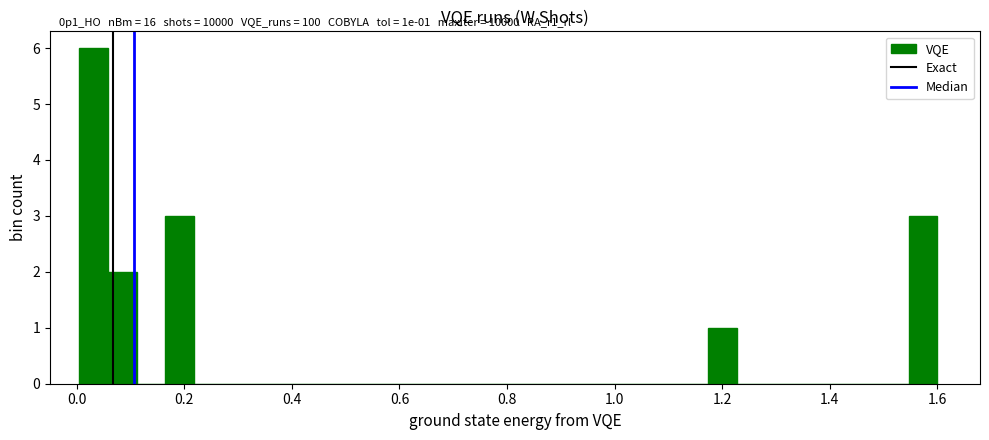

Around what value on the x-axis is the tallest bar? Give the approximate position of its centre, as read against the axis.

0.04